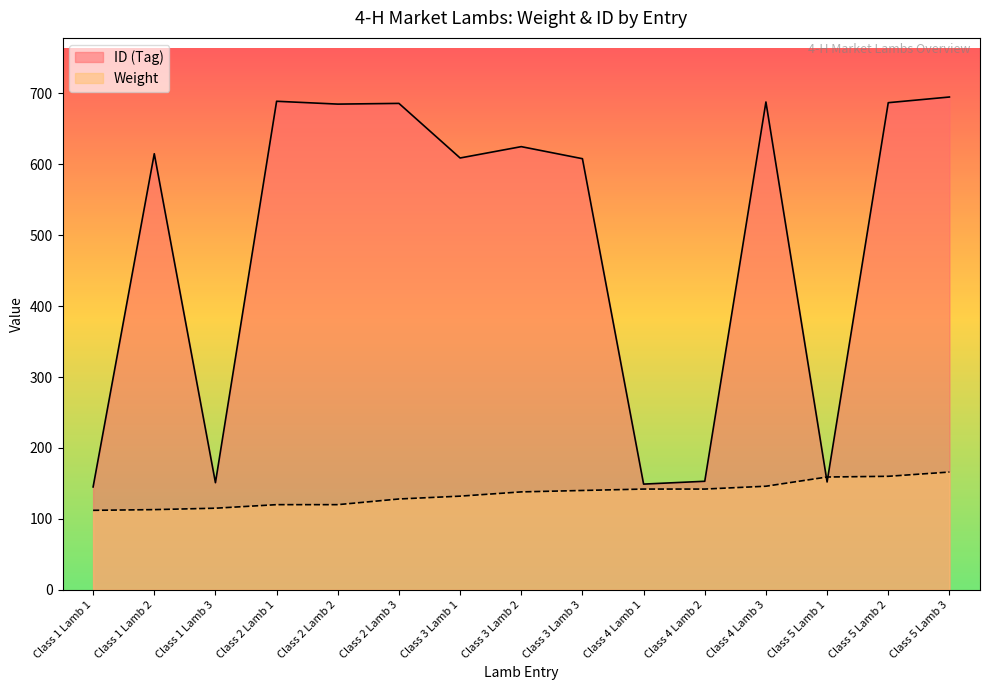

Is the value of Weight at Class 3 Lamb 2 greater than the value of ID (Tag) at Class 4 Lamb 2?

No